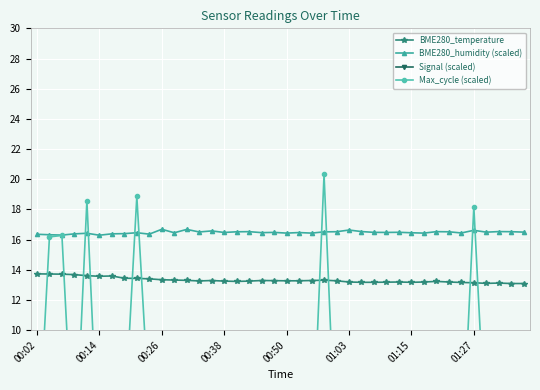

True or false: BME280_temperature and Signal (scaled) intersect in this chart.

False